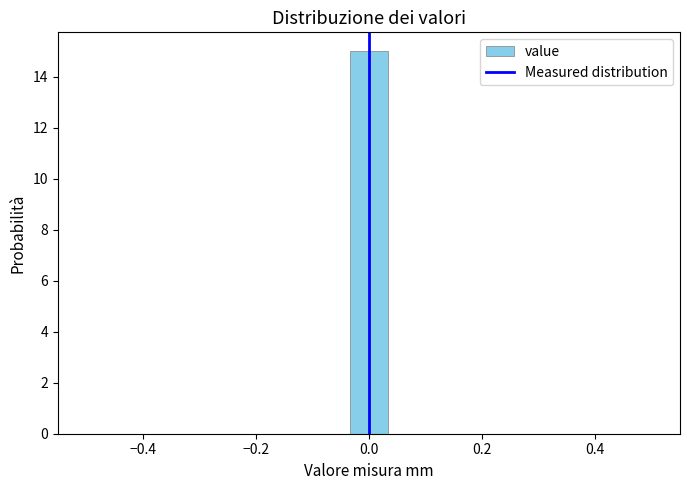

Read against the x-axis, roughly where is the centre of the tallest bar?

0.00